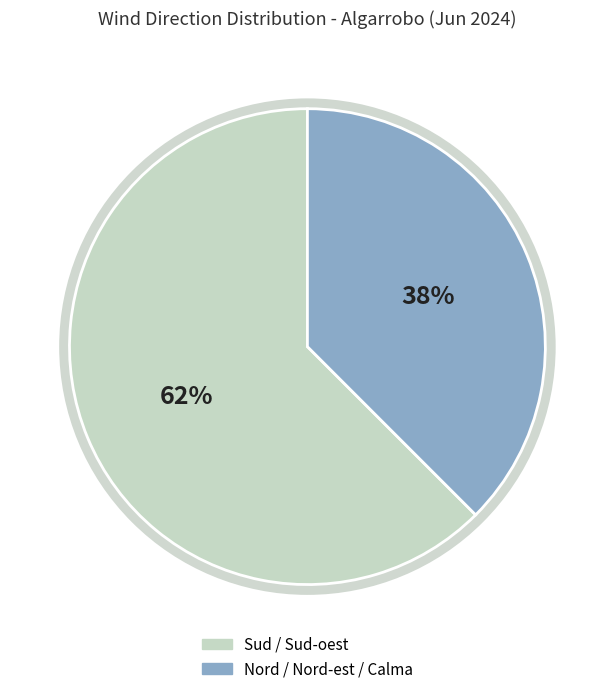

Does any single category account for the majority?

Yes